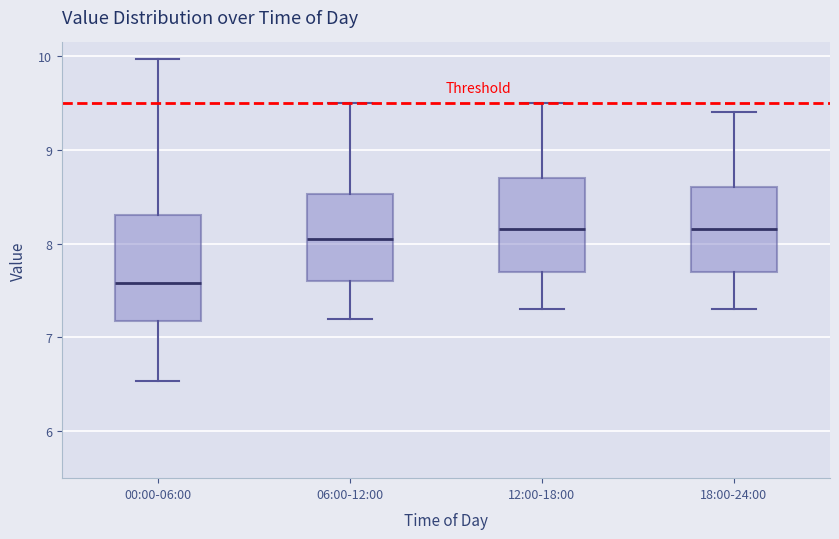

Reading left to right, read every box against the y-axis: the position of its median line, the range the box covers, and the ends of its whiskers. The values are not printed on the chart, so give them approximately, as read against the axis.

00:00-06:00: median 7.6, box 7.2 to 8.3, whiskers 6.5 to 10.0
06:00-12:00: median 8.1, box 7.6 to 8.5, whiskers 7.2 to 9.5
12:00-18:00: median 8.2, box 7.7 to 8.7, whiskers 7.3 to 9.5
18:00-24:00: median 8.2, box 7.7 to 8.6, whiskers 7.3 to 9.4